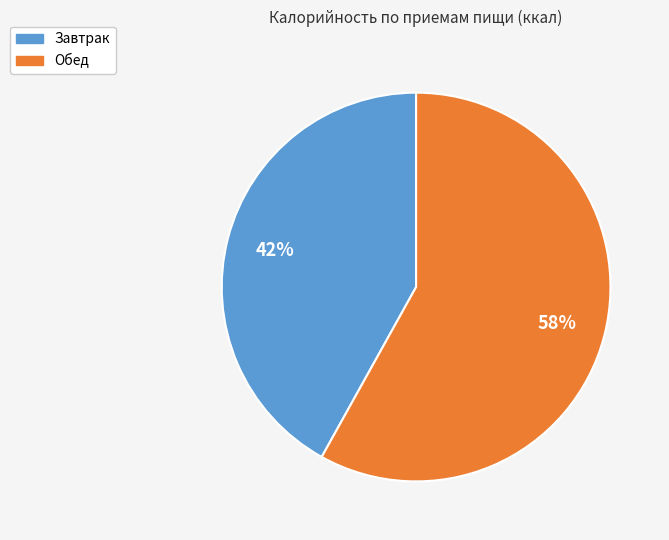

Do Обед and Завтрак together represent more than half of the pie?

Yes